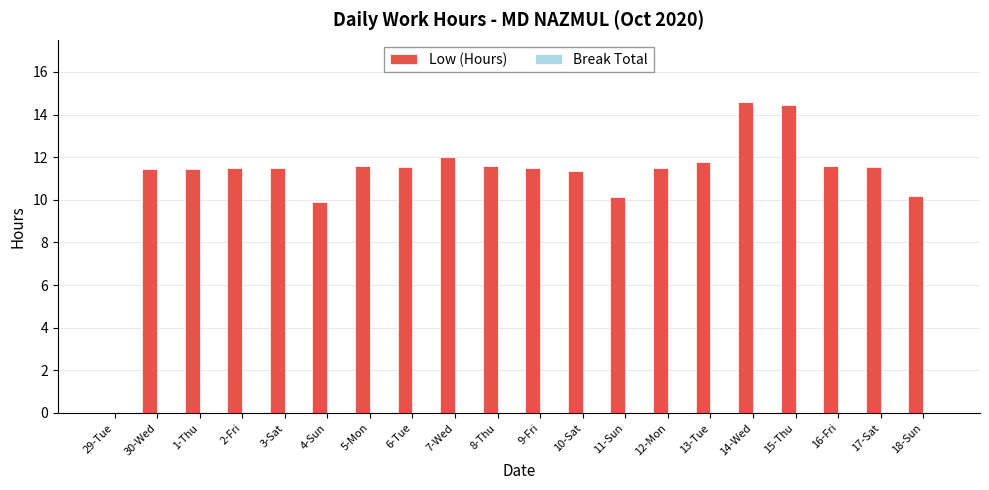

Approximately how many times larger is the value at 12-Mon compared to 4-Sun?

1.2